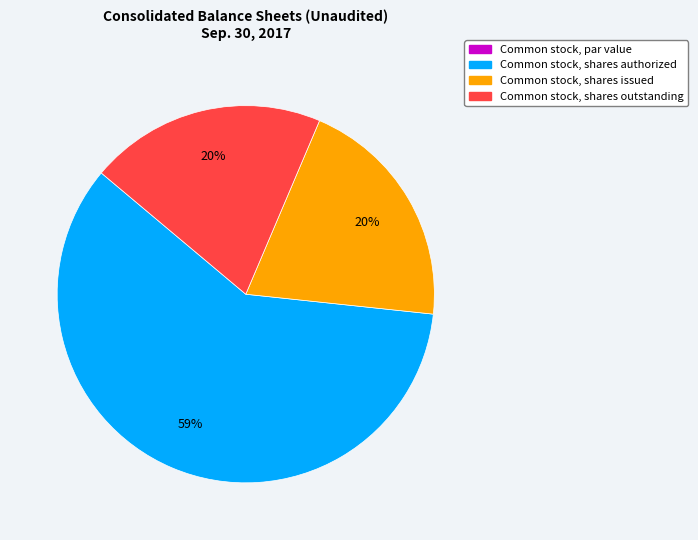

Is it true that Common stock, shares outstanding is 20% of the pie?

True